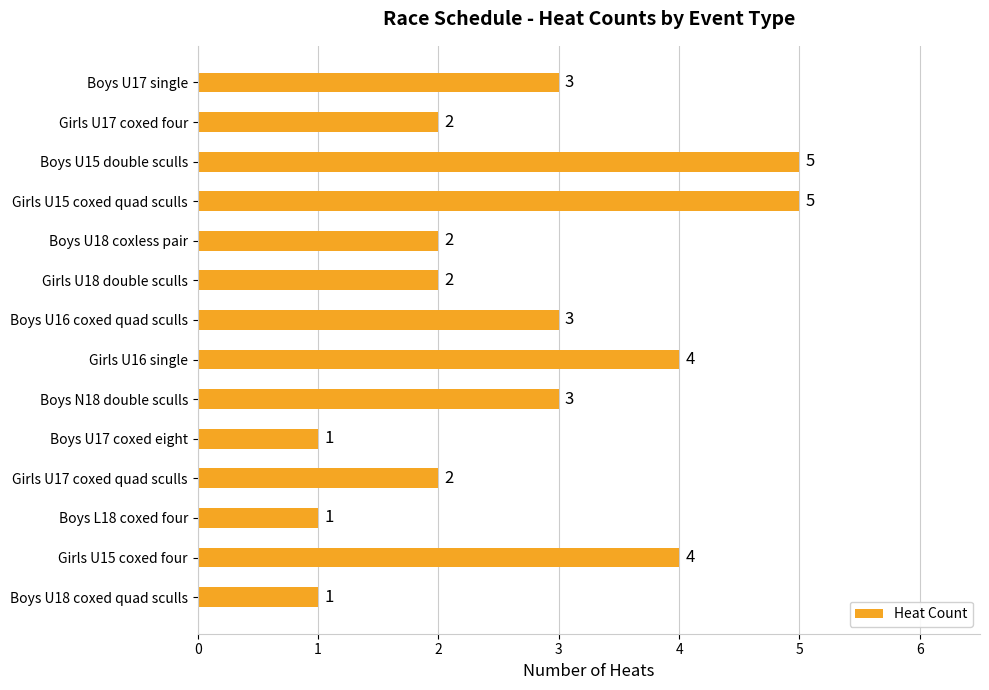

Count the values in the range 2 to 4.

9